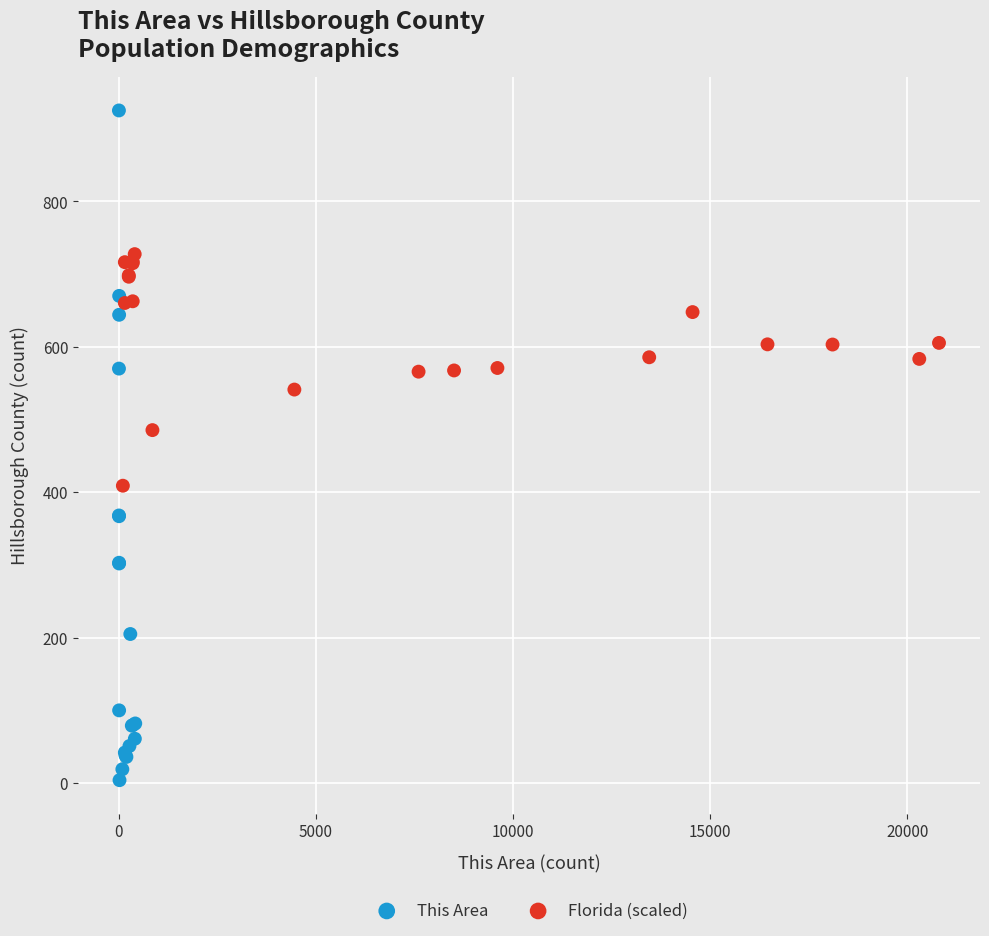

Which series has the largest Y range (max minus min)?

This Area